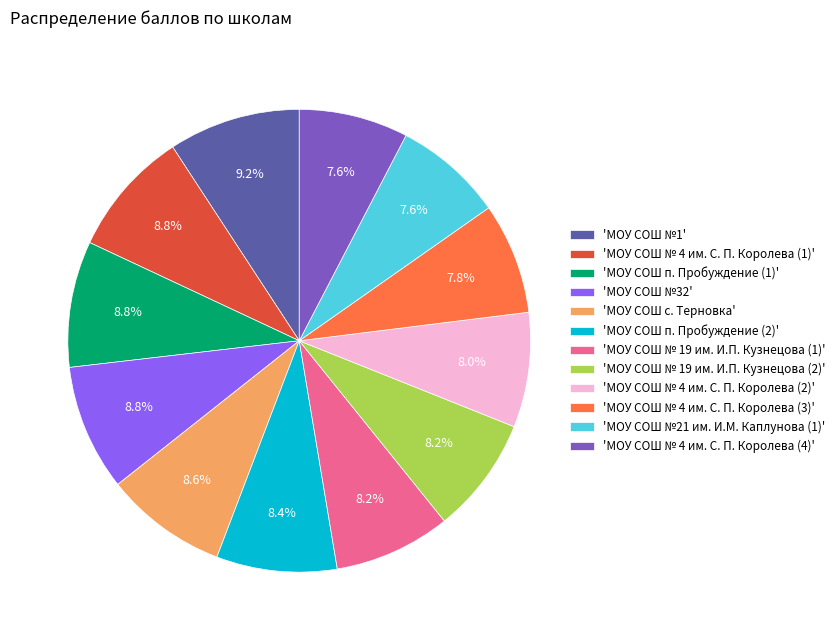

Which has a higher value, 'МОУ СОШ п. Пробуждение (1)' or 'МОУ СОШ № 19 им. И.П. Кузнецова (1)'?

'МОУ СОШ п. Пробуждение (1)'